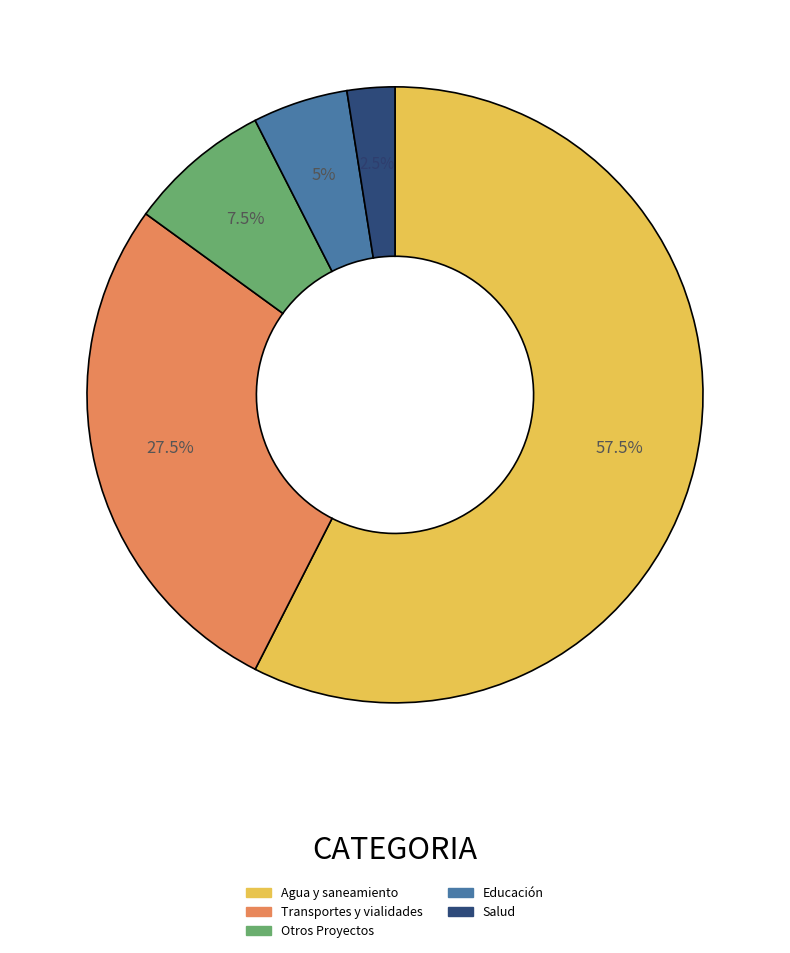

Rank the categories by value from lowest to highest.

Salud, Educación, Otros Proyectos, Transportes y vialidades, Agua y saneamiento